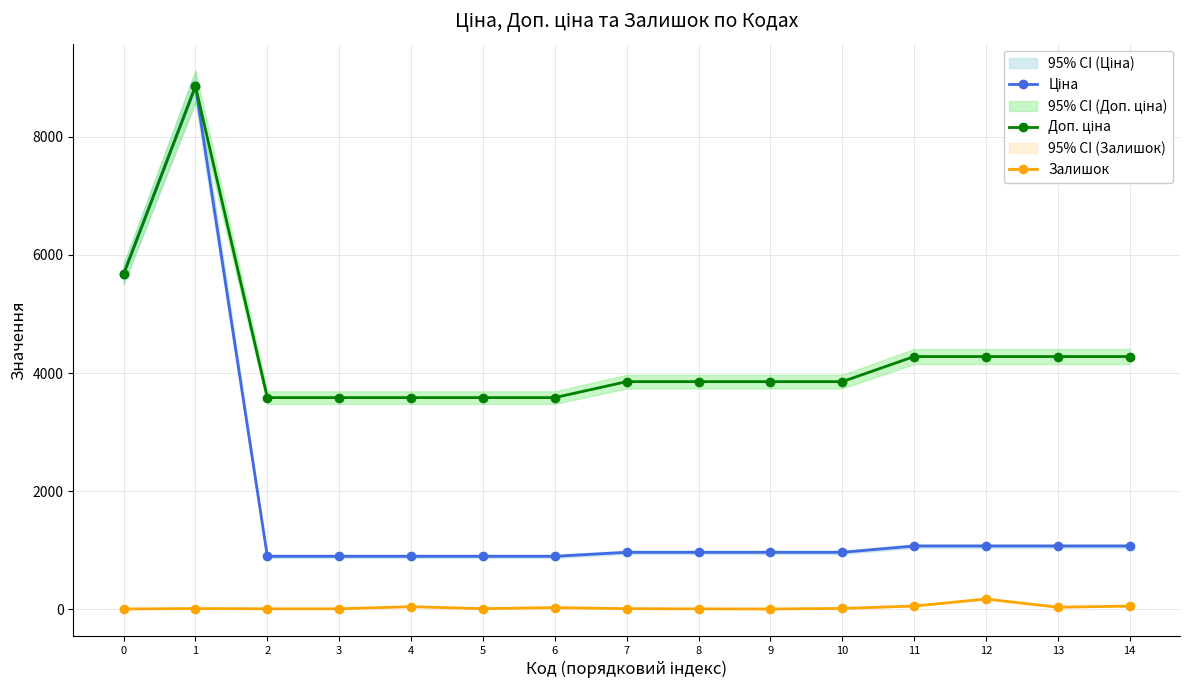

At how many categories does at least one series exceed 7912?

1